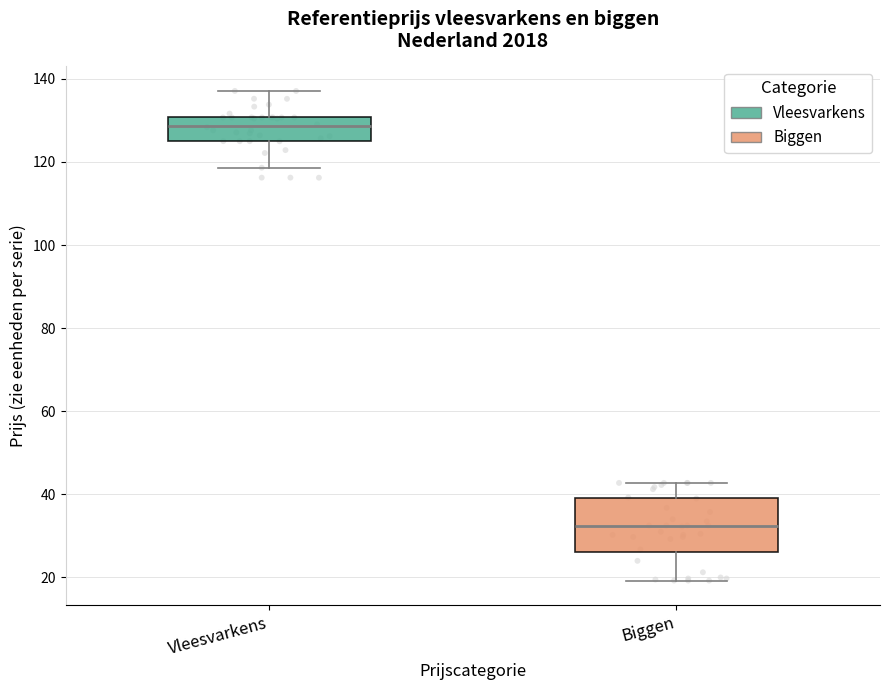

Reading left to right, transcribe this box plot: for each box, give where its median line is, the range the box spans, and where its two whiskers end, as read against the y-axis. The values are not printed on the chart, so give them approximately, as read against the axis.

Vleesvarkens: median 128, box 124 to 130, whiskers 118 to 138
Biggen: median 32, box 26 to 40, whiskers 20 to 42